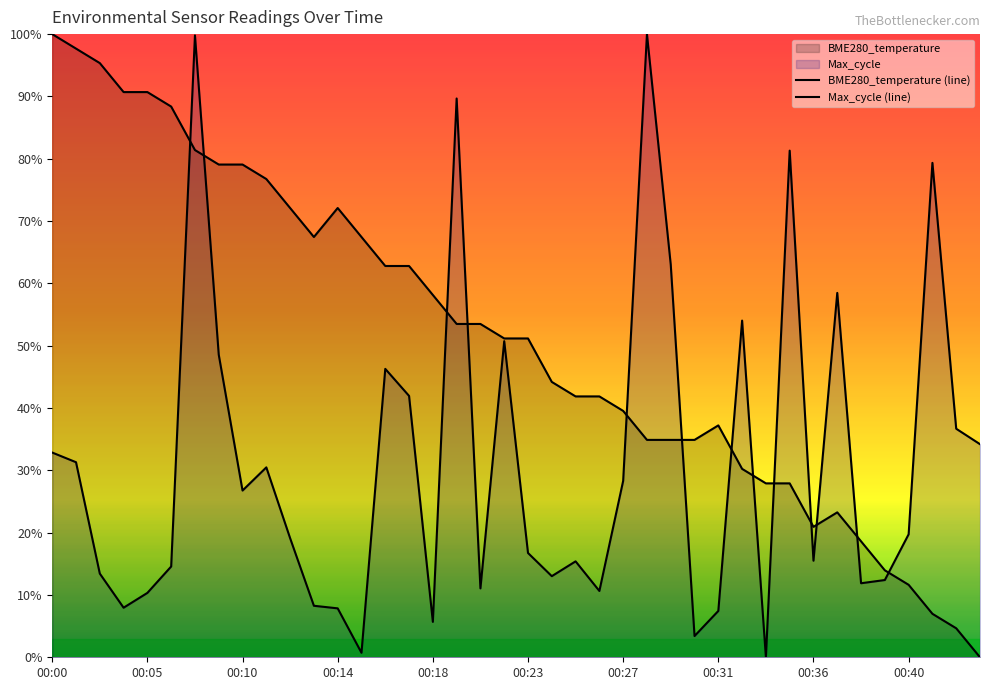

At which label does BME280_temperature (line) first exceed 51?

00:00